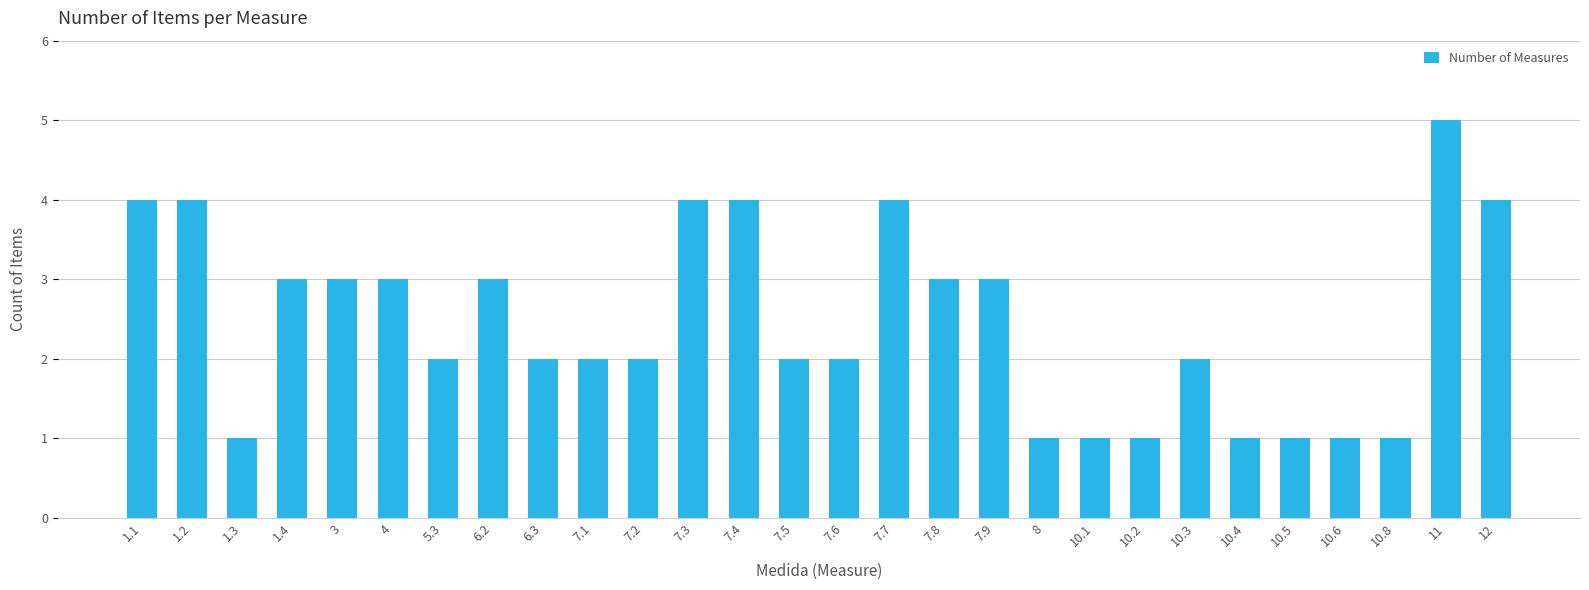

Count the number of categories in the chart.

28